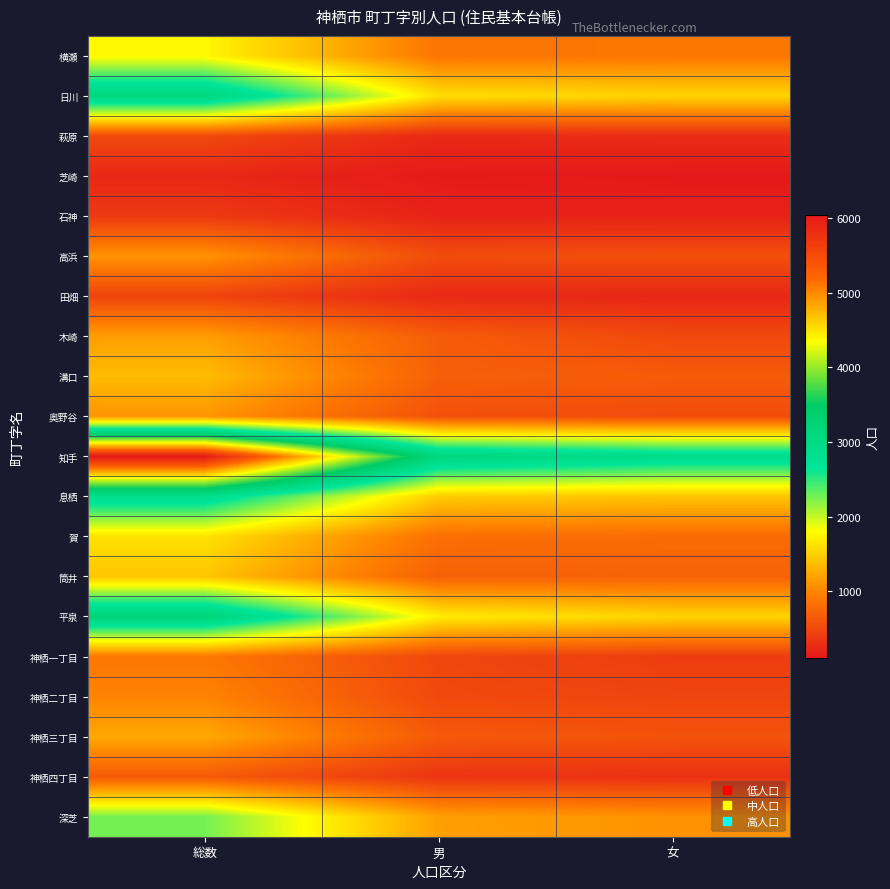

Which series changed the most between 総数 and 男?

知手